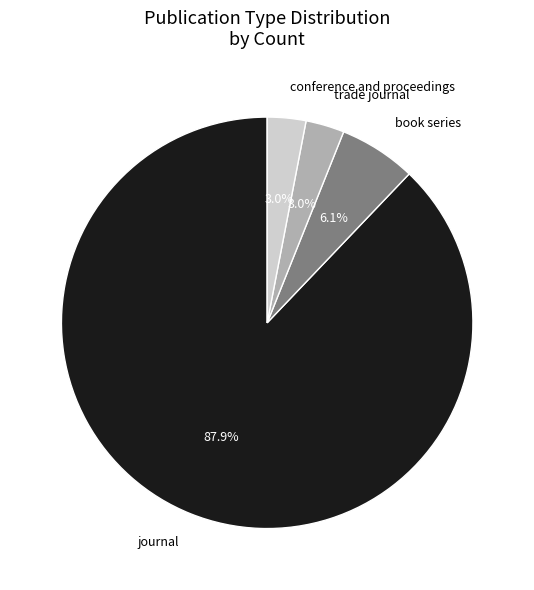

Is there any slice that represents more than half of the pie?

Yes